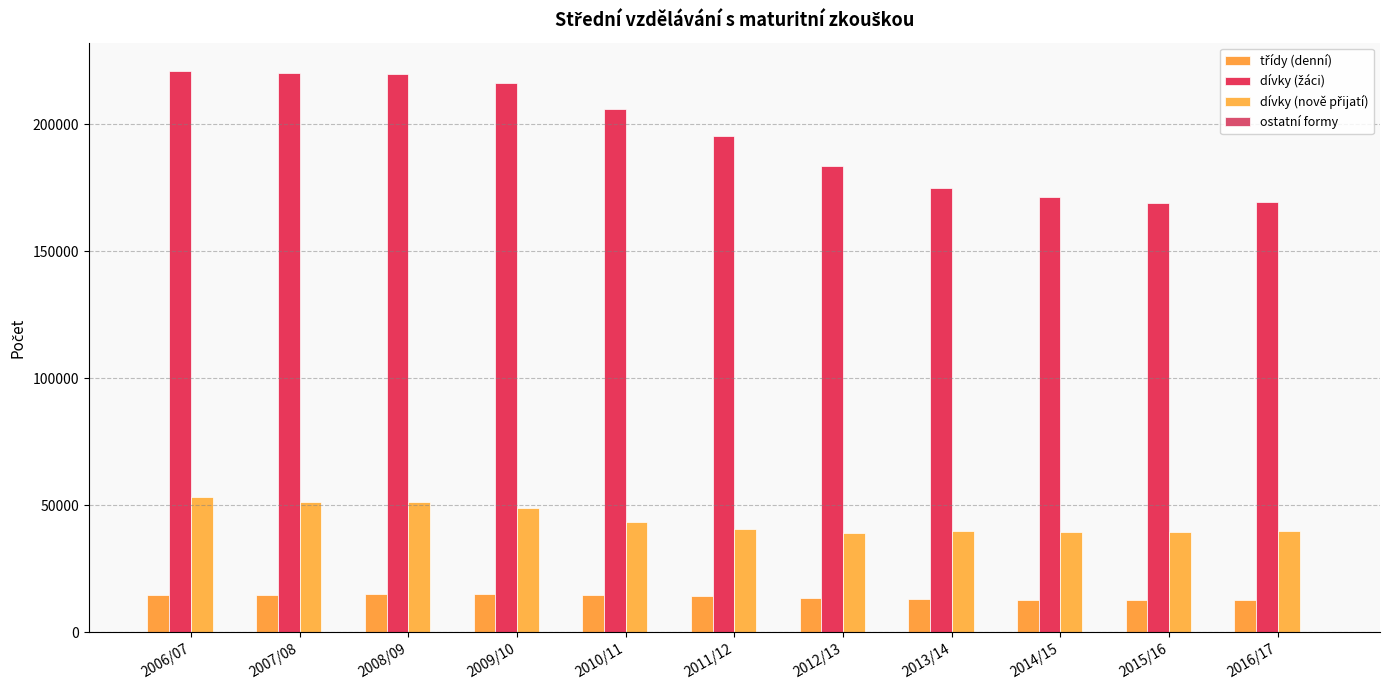

How many groups of bars are there?

11